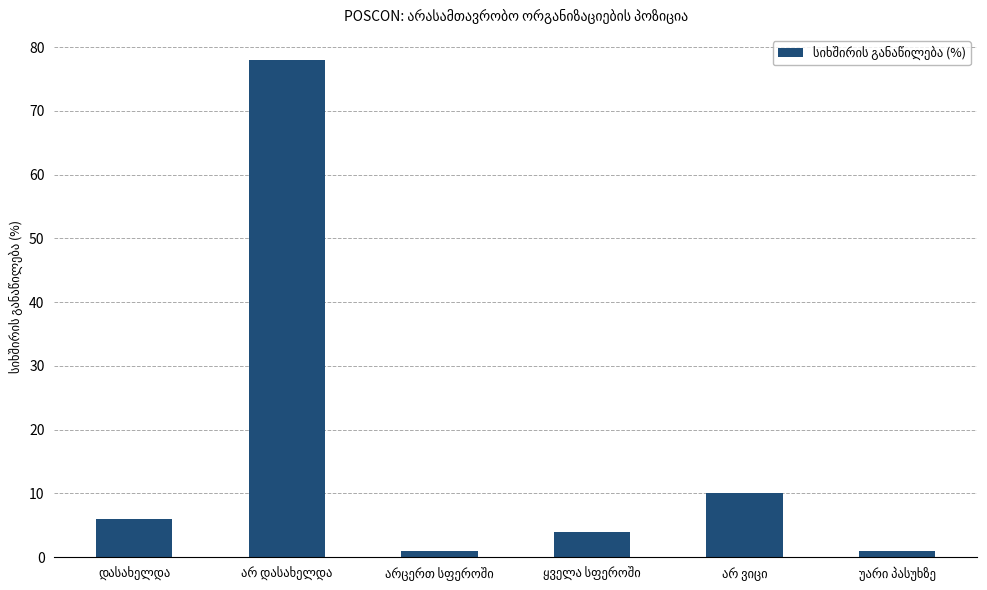

What is the average value?

17